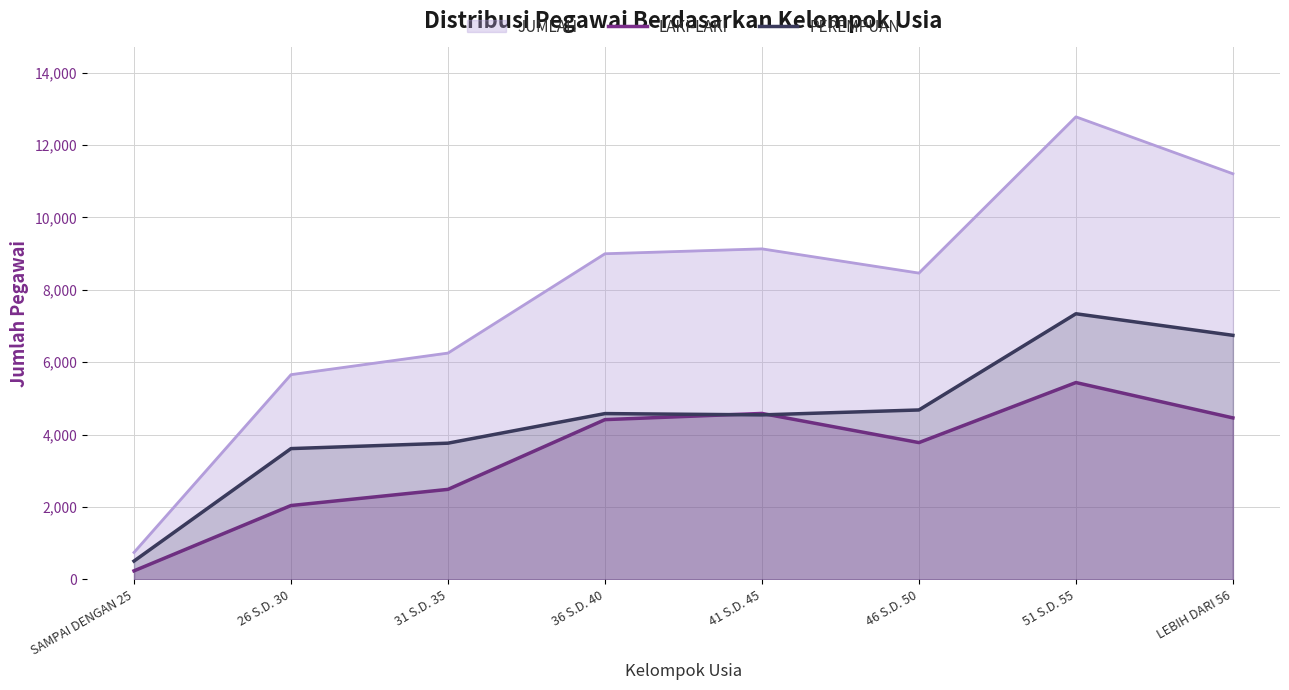

Which label corresponds to the largest value in the chart?

51 S.D. 55